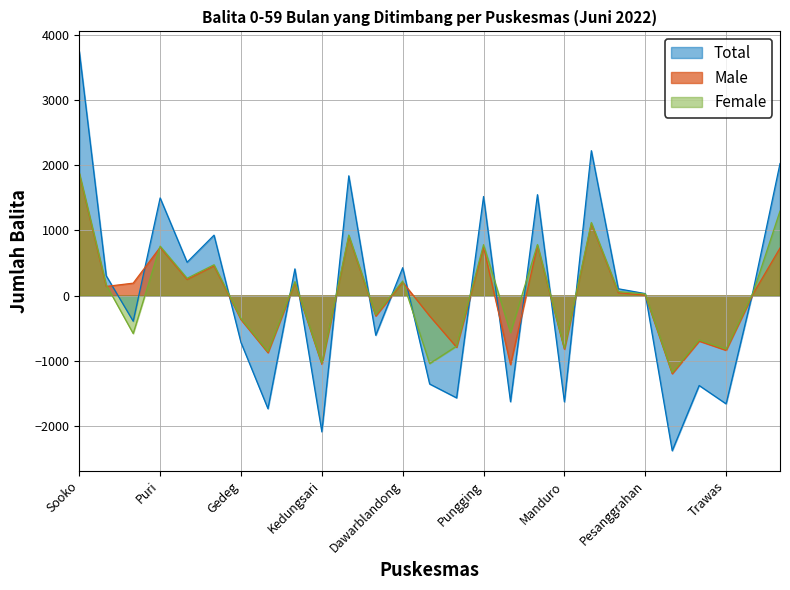

What position from the right is Gedeg?

21